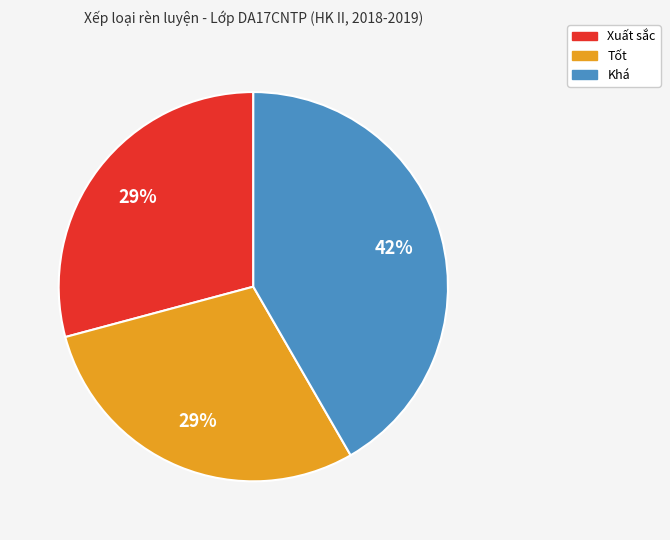

To the nearest percent, what percentage of the pie is Khá?

42%